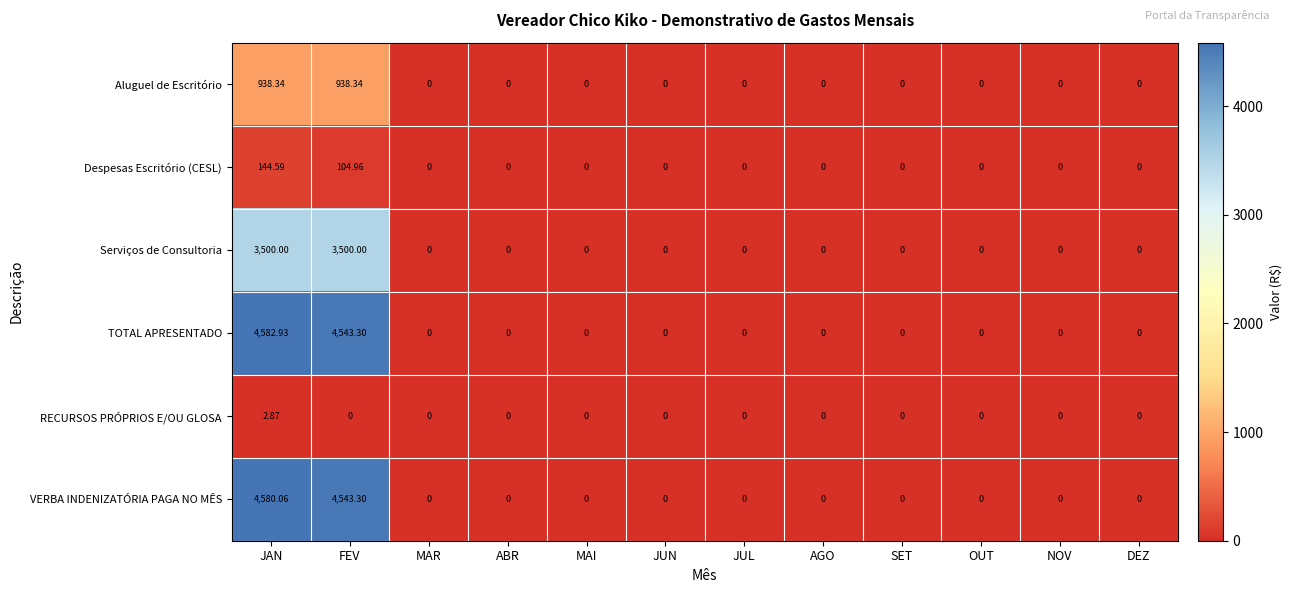

Which series has the widest spread of values?

TOTAL APRESENTADO